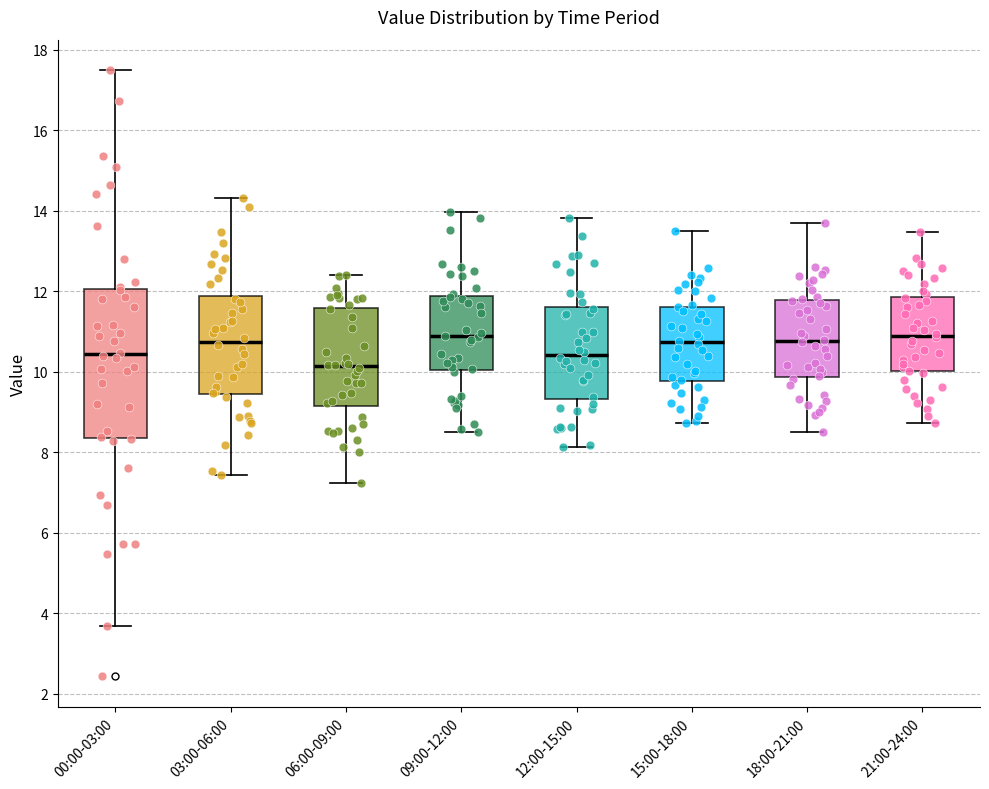

Reading left to right, read every box against the y-axis: the position of its median line, the range the box covers, and the ends of its whiskers. The values are not printed on the chart, so give them approximately, as read against the axis.

00:00-03:00: median 10.4, box 8.4 to 12.0, whiskers 3.6 to 17.6
03:00-06:00: median 10.8, box 9.4 to 11.8, whiskers 7.4 to 14.4
06:00-09:00: median 10.2, box 9.2 to 11.6, whiskers 7.2 to 12.4
09:00-12:00: median 10.8, box 10.0 to 11.8, whiskers 8.6 to 14.0
12:00-15:00: median 10.4, box 9.4 to 11.6, whiskers 8.2 to 13.8
15:00-18:00: median 10.8, box 9.8 to 11.6, whiskers 8.8 to 13.6
18:00-21:00: median 10.8, box 9.8 to 11.8, whiskers 8.6 to 13.8
21:00-24:00: median 11.0, box 10.0 to 11.8, whiskers 8.8 to 13.4